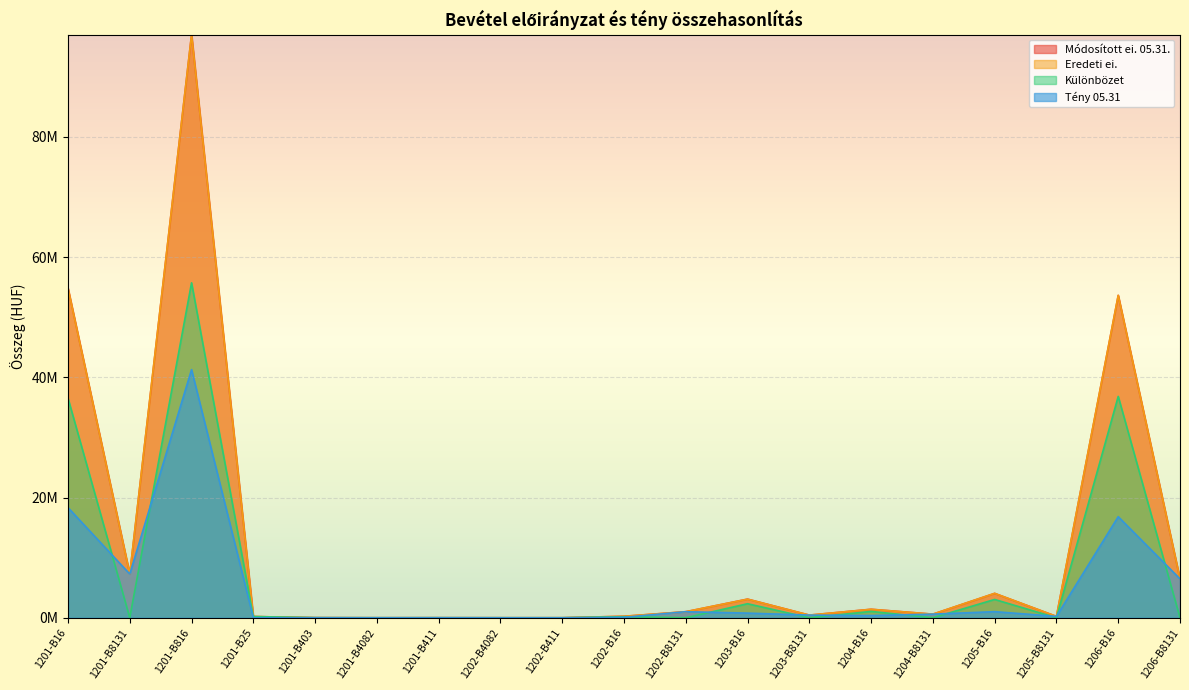

What is the difference between the highest and lowest values at 1202-B8131?

1005557